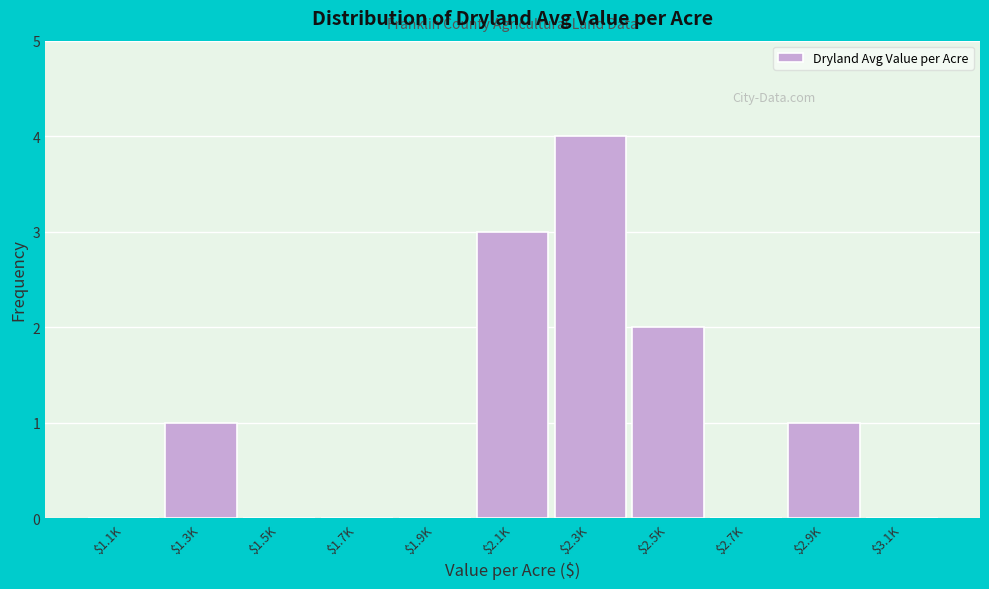

What is the greatest value displayed?

4